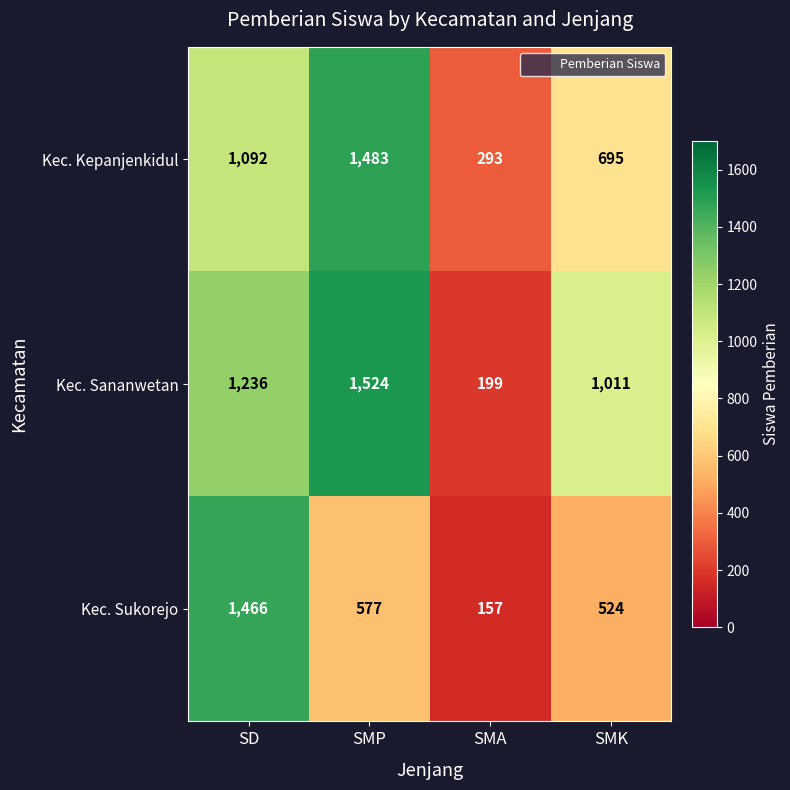

What is the difference between the maximum and second lowest values in the Kec. Kepanjenkidul series?

788